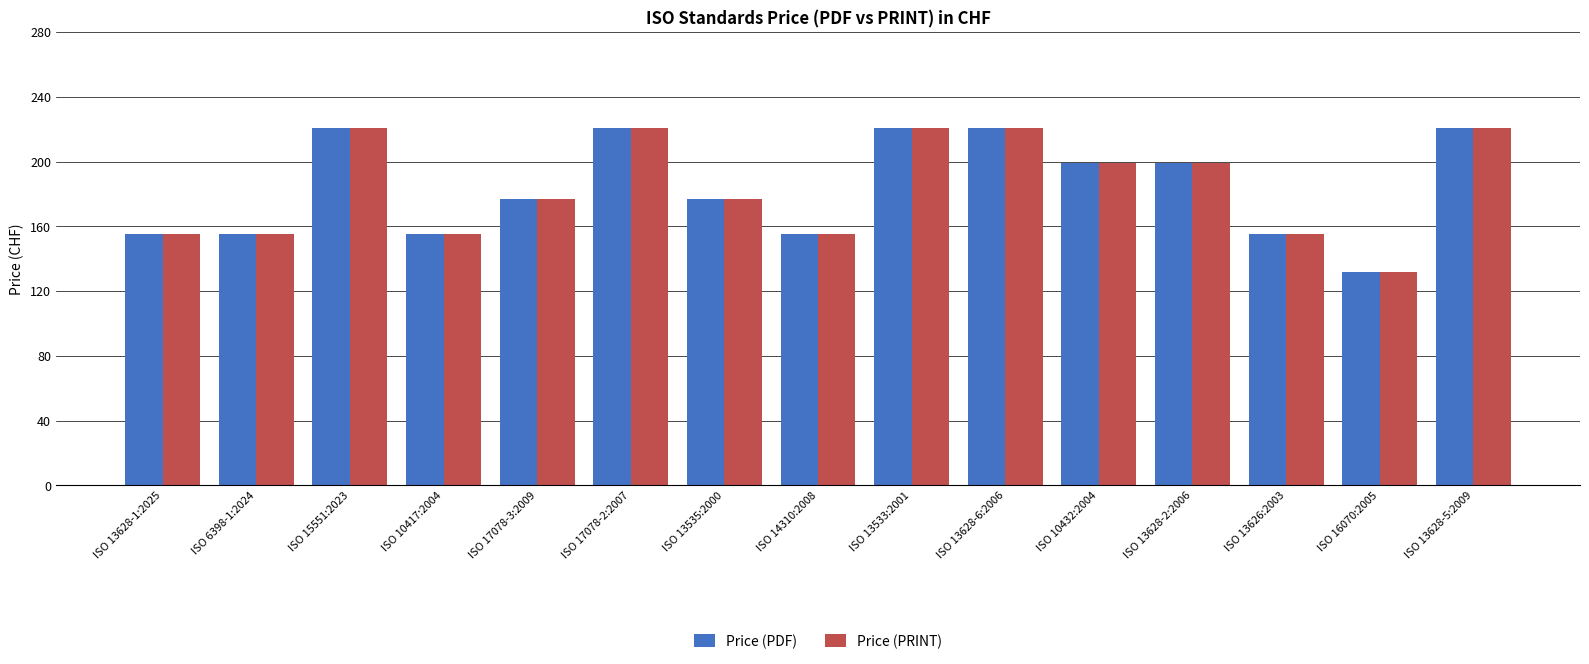

Reading left to right, extract all data points from this chart.

Price (PDF): 155	155	221	155	177	221	177	155	221	221	199	199	155	132	221
Price (PRINT): 155	155	221	155	177	221	177	155	221	221	199	199	155	132	221